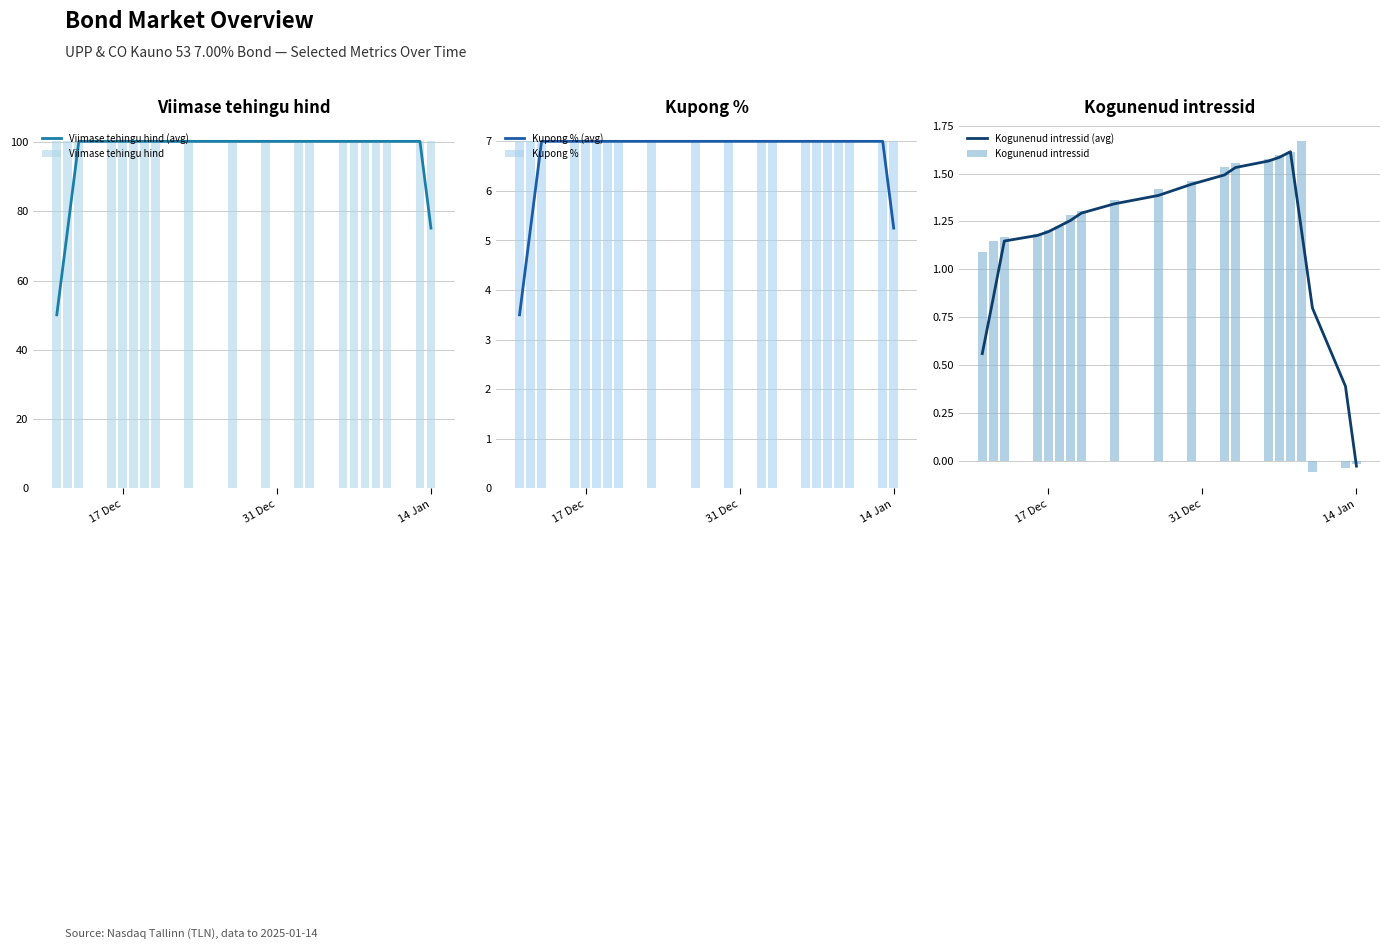

Which series has the largest range (max minus min)?

Viimase tehingu hind (avg)